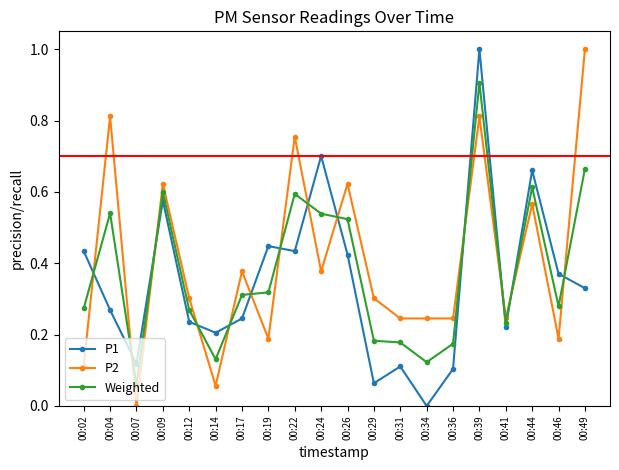

Rank the series at 00:34 from highest to lowest value.

P2, Weighted, P1